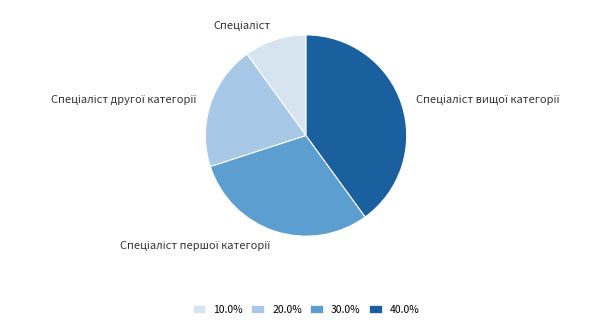

Is there a majority slice in this chart?

No